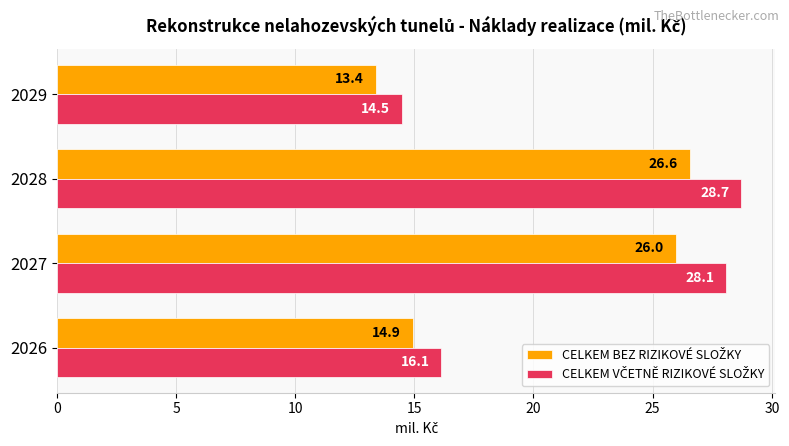

Which category has the lowest value across all series?

2029